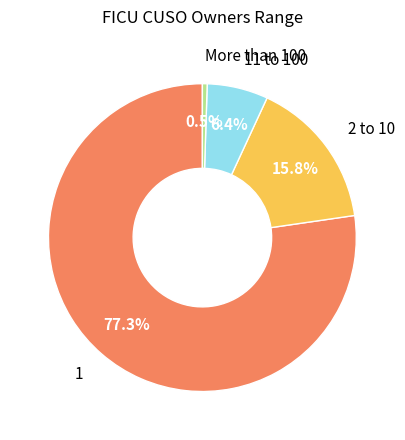

Is there any slice that represents more than half of the pie?

Yes